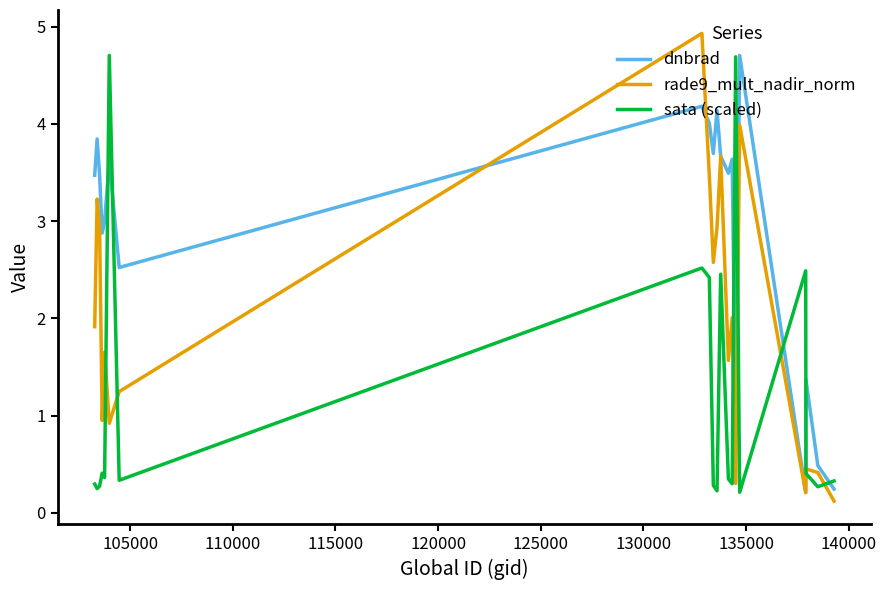

How many distinct data groups are displayed?

3